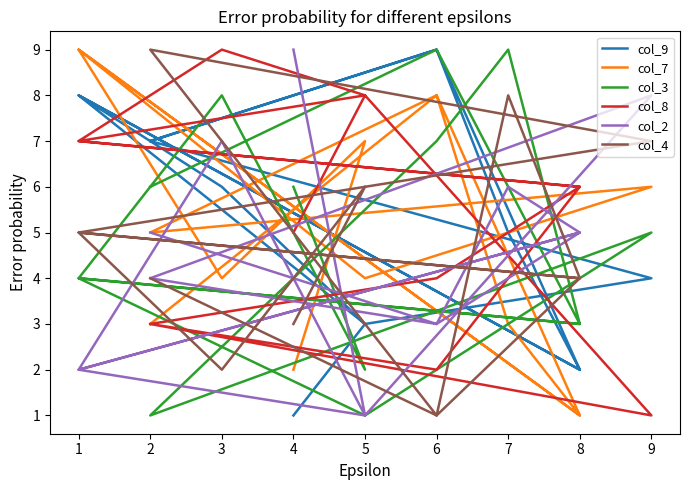

What is the difference between the second highest and minimum values in the col_4 series?

7